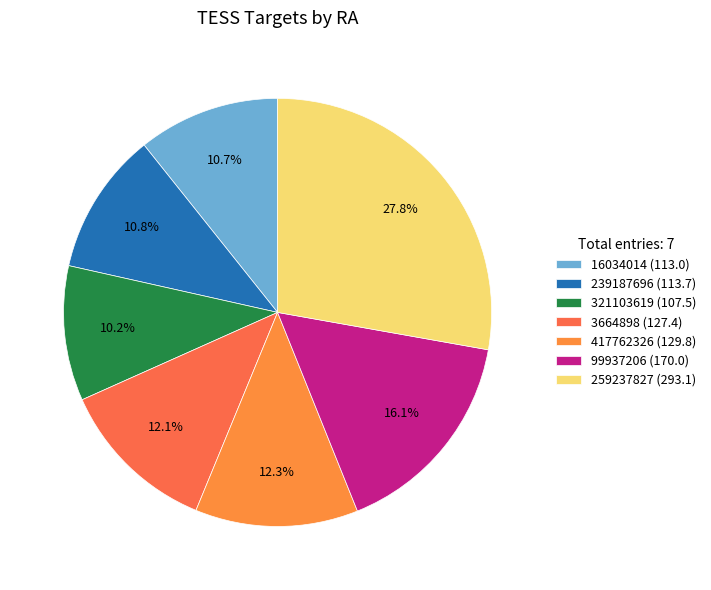

To the nearest percent, what portion does 99937206 represent?

16%